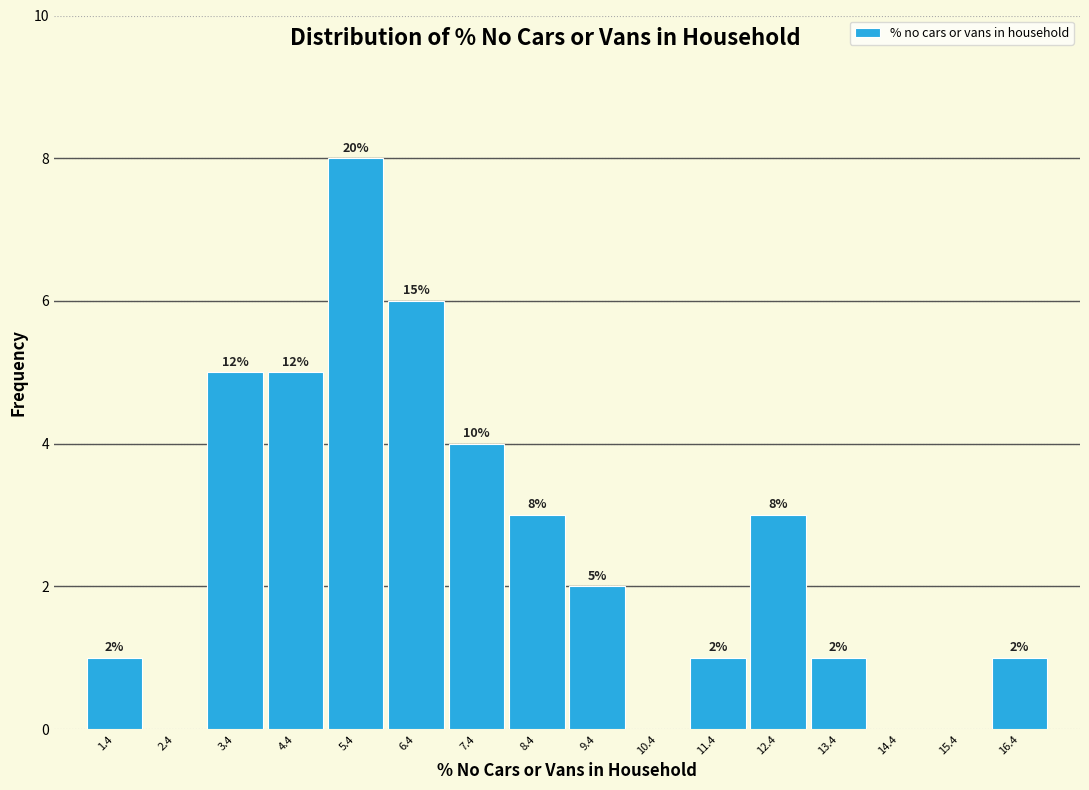

Which range on the x-axis has the tallest bar?

5 to 6